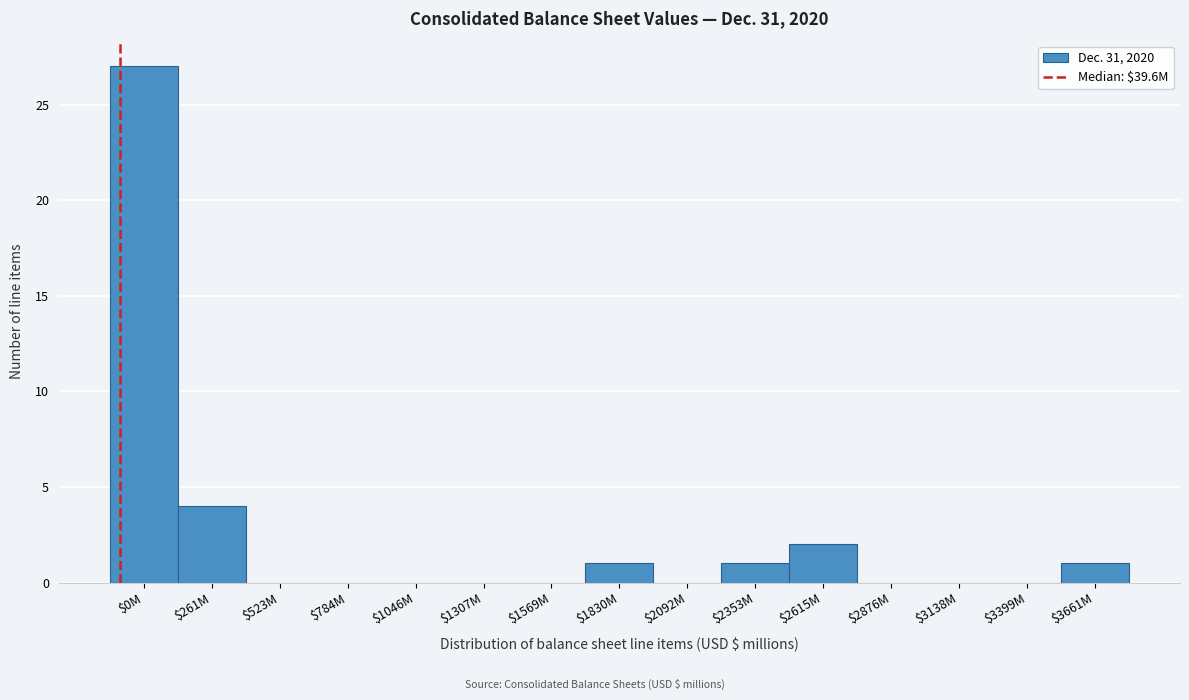

Where is the data nearest to the value 13?

$261M